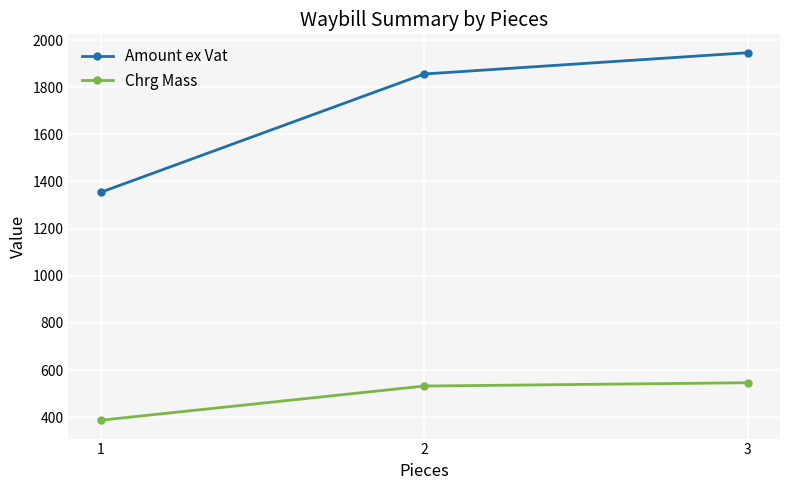

Is it true that Chrg Mass equals 511.4 at 1?

False